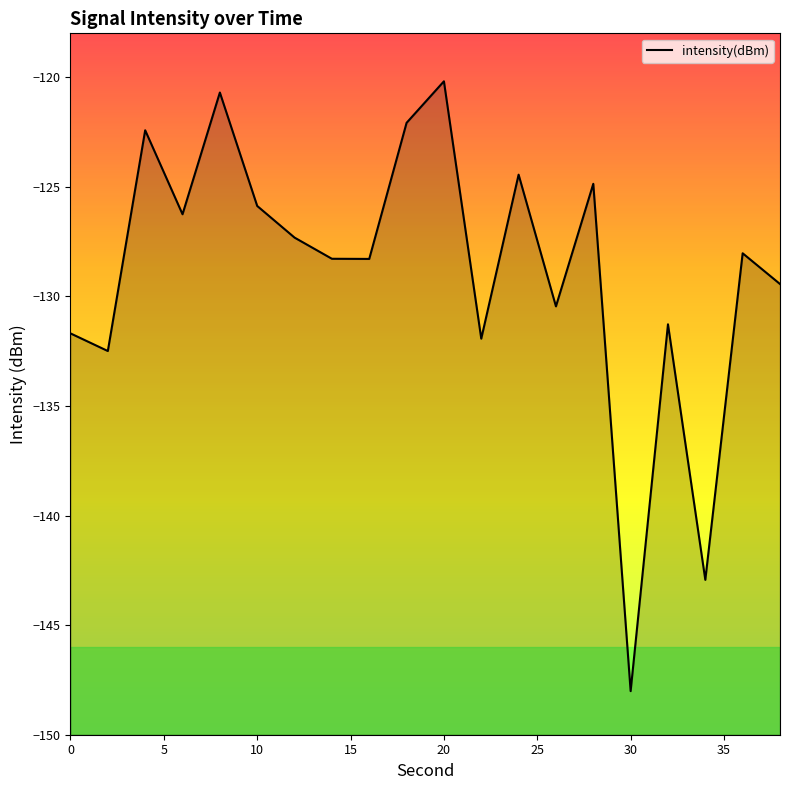

What is the difference between the maximum and second lowest values?

22.7